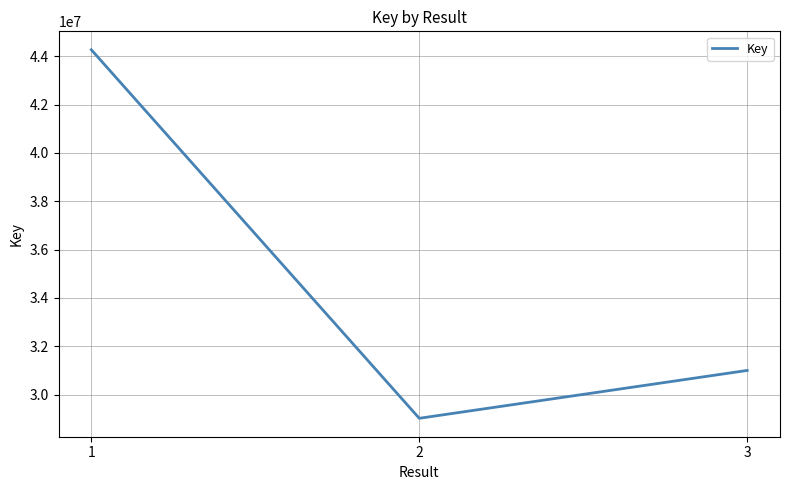

Which has a higher value, 1 or 3?

1